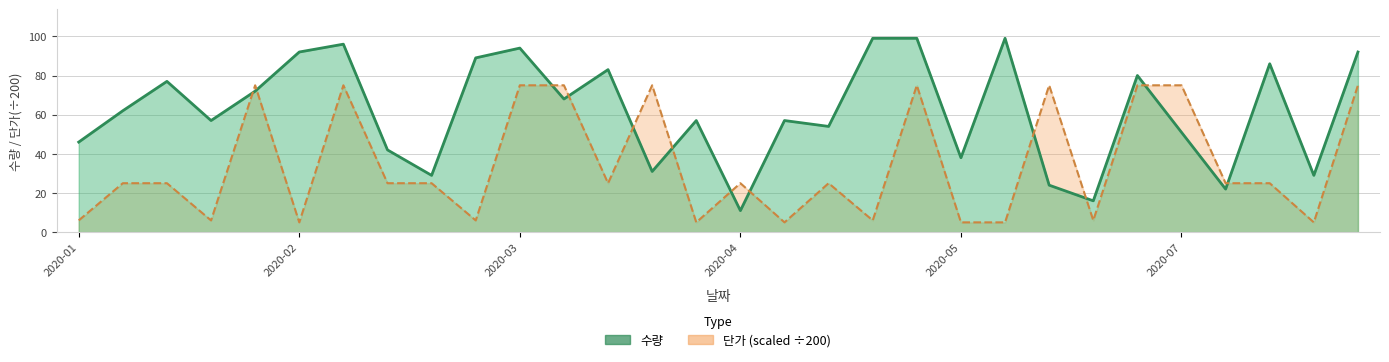

How many lines are shown in the chart?

2